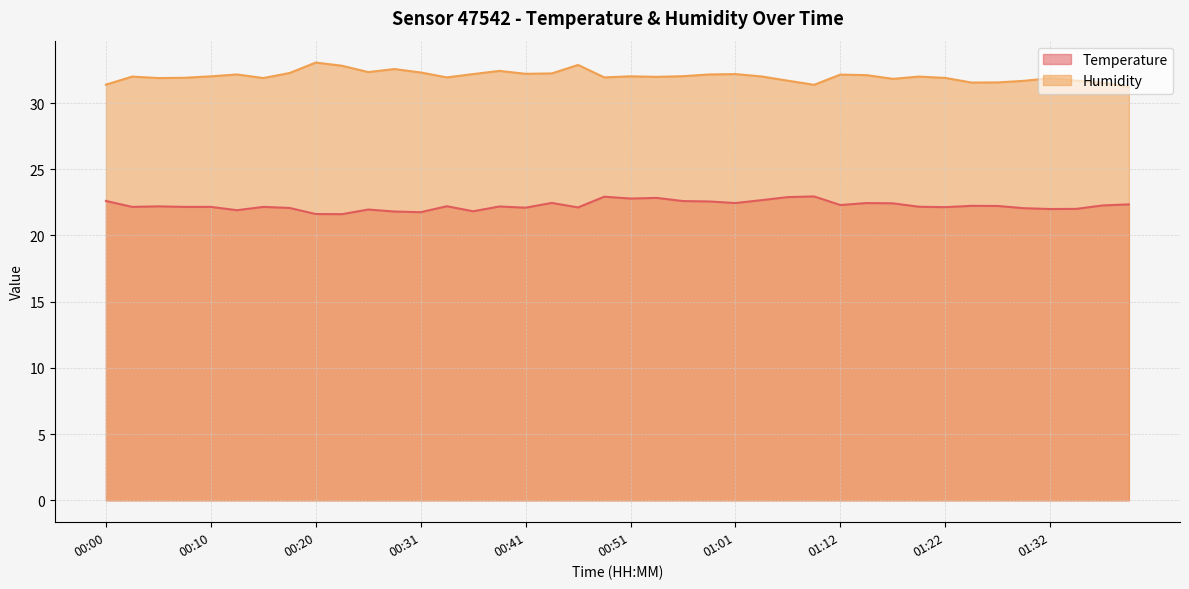

Does the chart display data point markers on the line(s)?

No